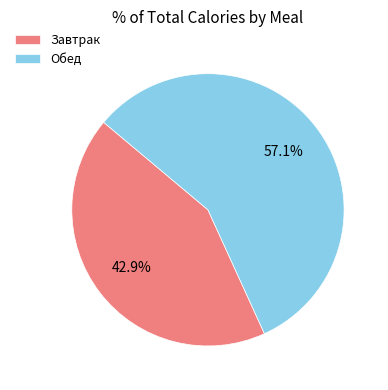

To the nearest percent, what is the difference between the Завтрак and Обед slice percentages?

14%